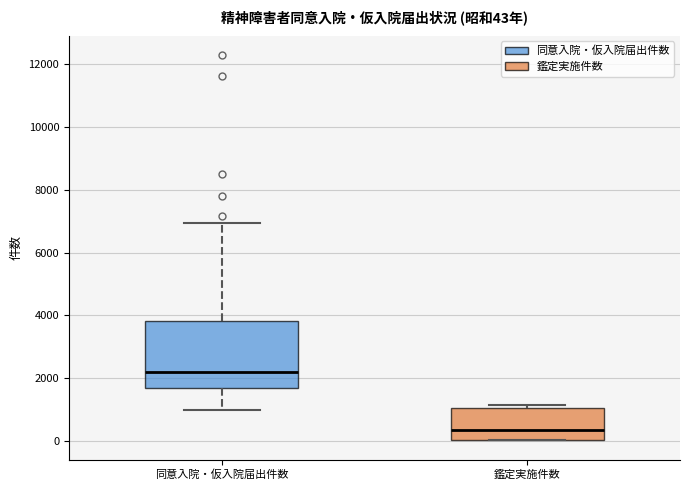

Comparing the boxes themselves (not the whiskers), which one is the tallest?

同意入院・仮入院届出件数